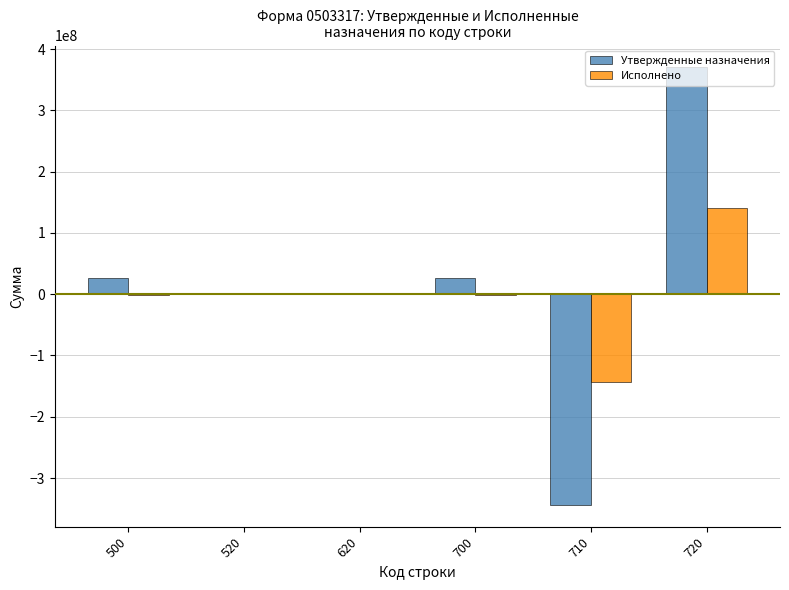

How many categories are shown in the chart?

6